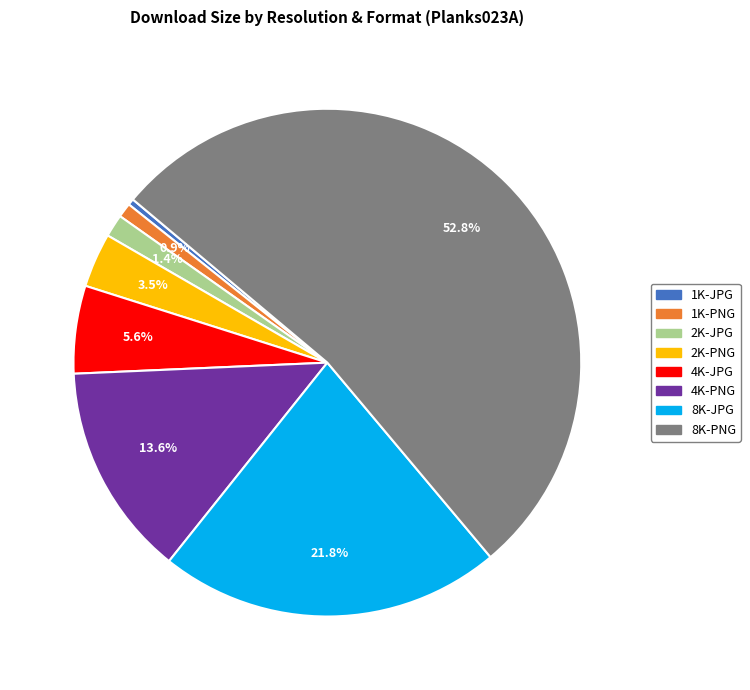

What percentage is the 8K-PNG slice, to the nearest percent?

53%